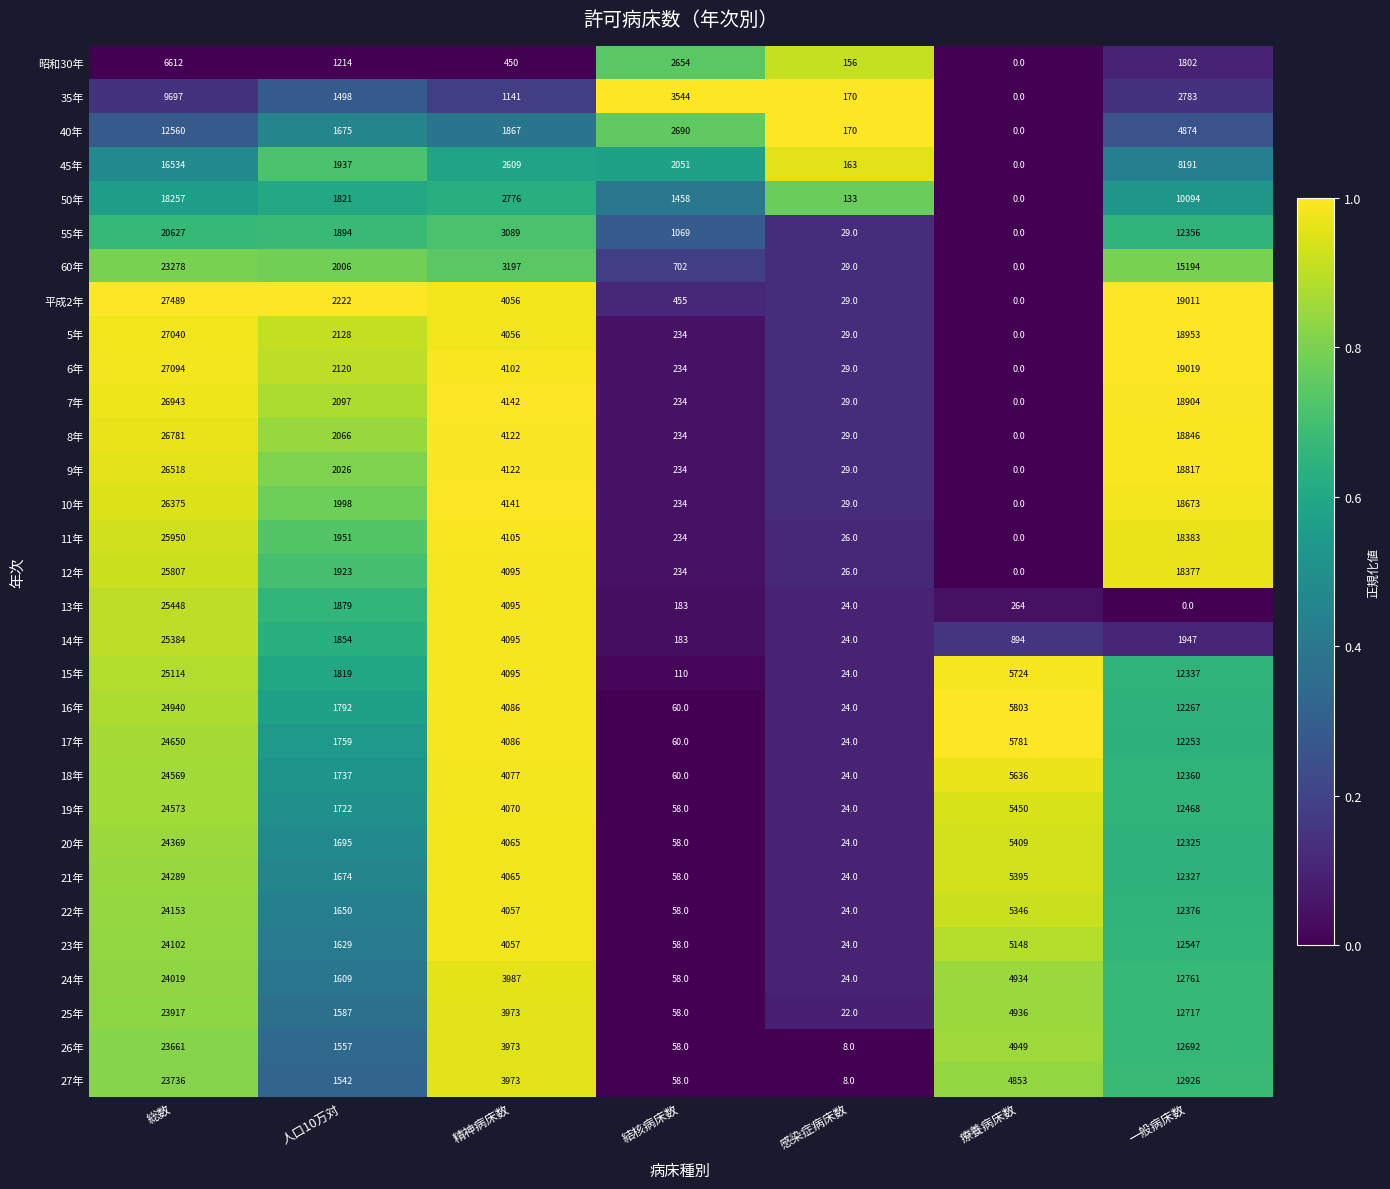

What is the greatest value displayed?

27489